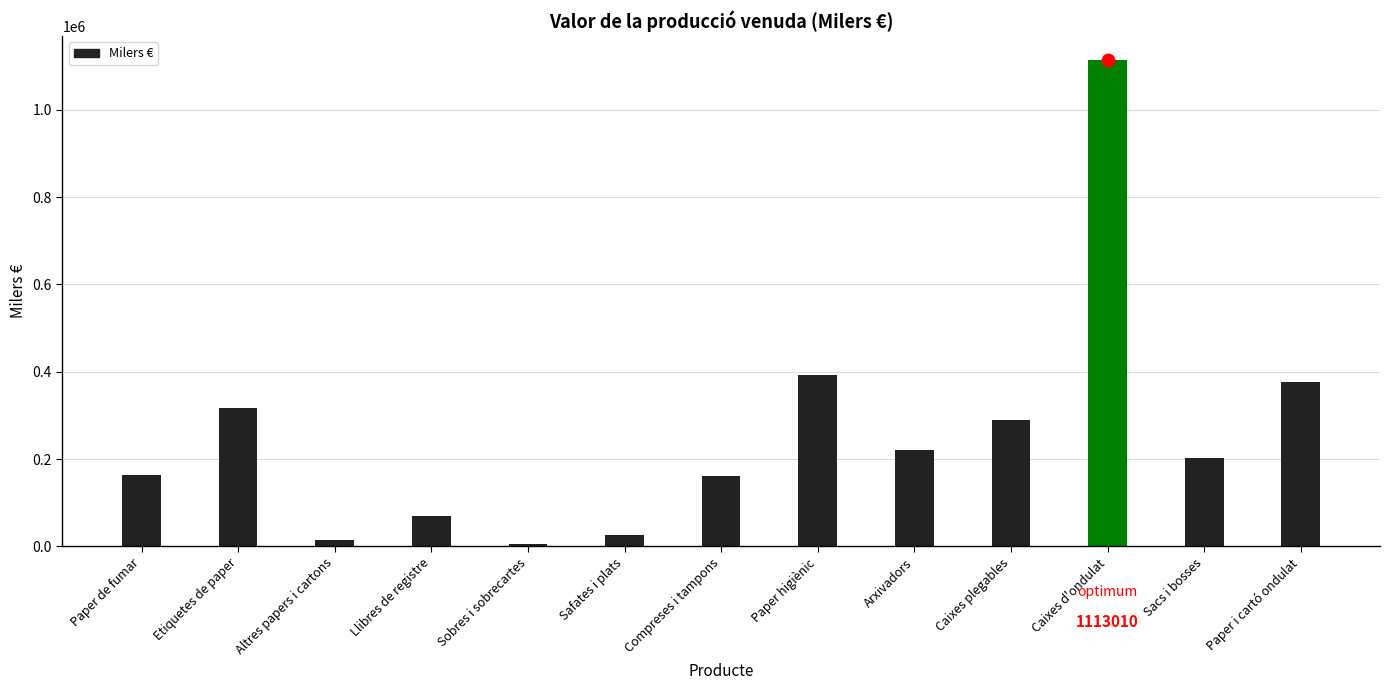

Between Caixes d'ondulat and Arxivadors, which is larger?

Caixes d'ondulat